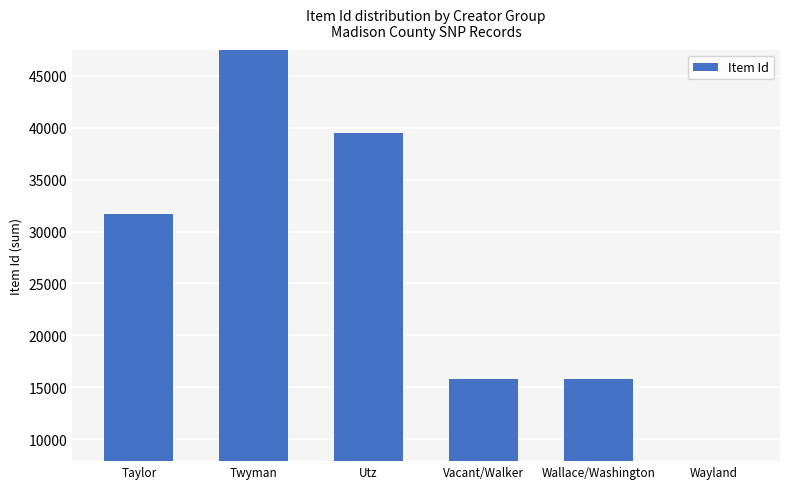

At which category does the chart reach its minimum across all series?

Wayland